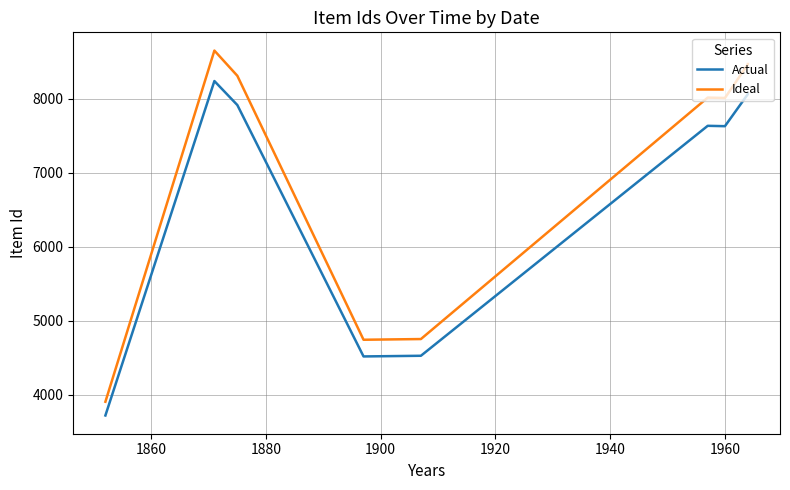

True or false: Actual and Ideal intersect in this chart.

False